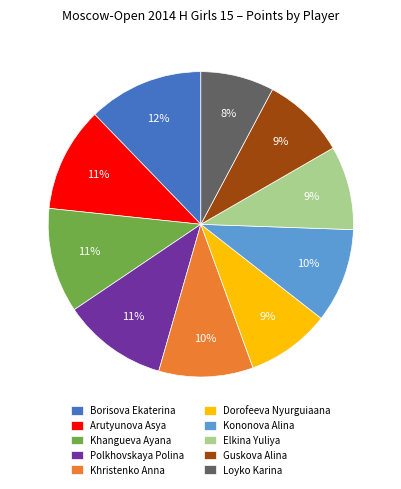

Combined, do Borisova Ekaterina and Khangueva Ayana account for over 50%?

No